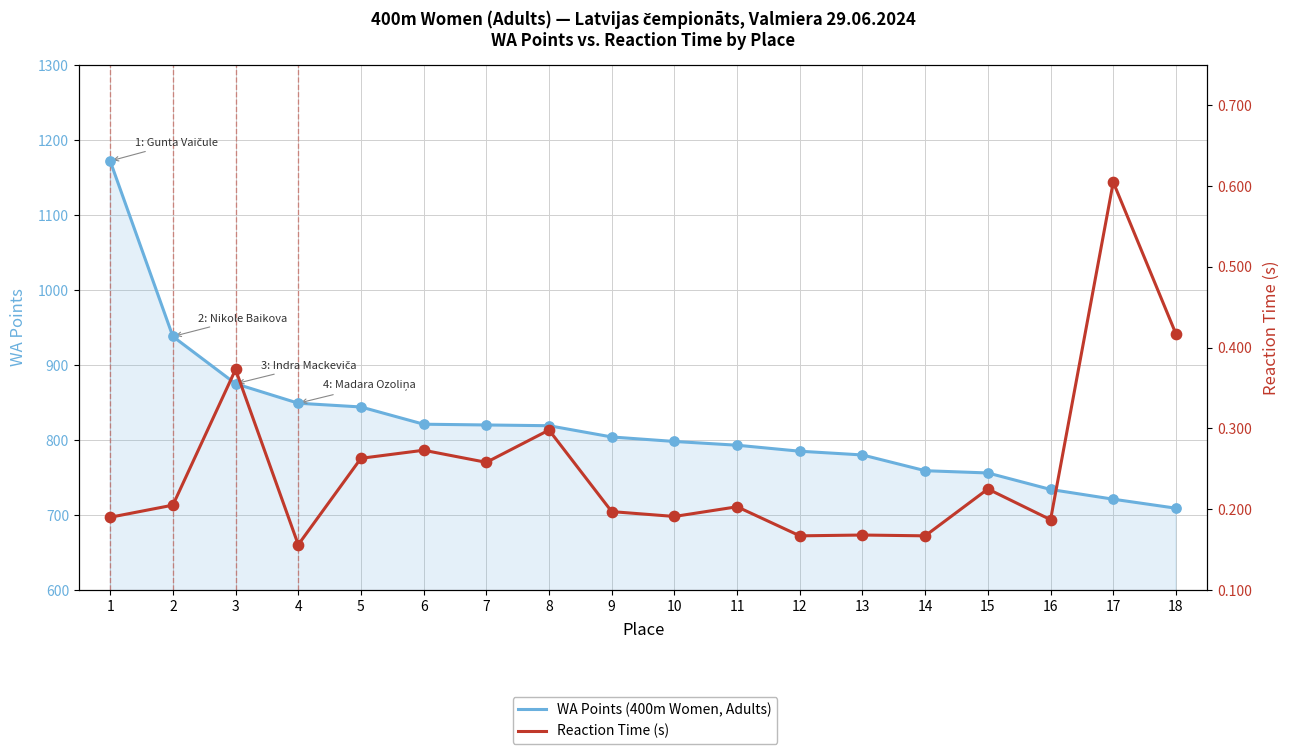

Is the value of Reaction Time (s) at 17 greater than the value of WA Points (400m Women, Adults) at 4?

No